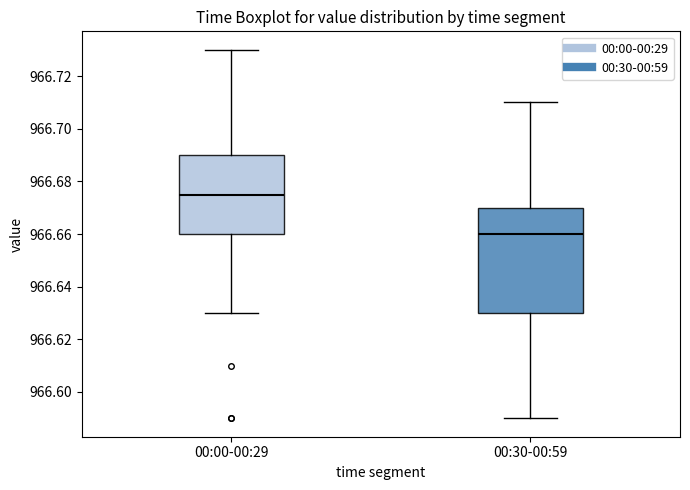

Which box has the lowest median line?

00:30-00:59